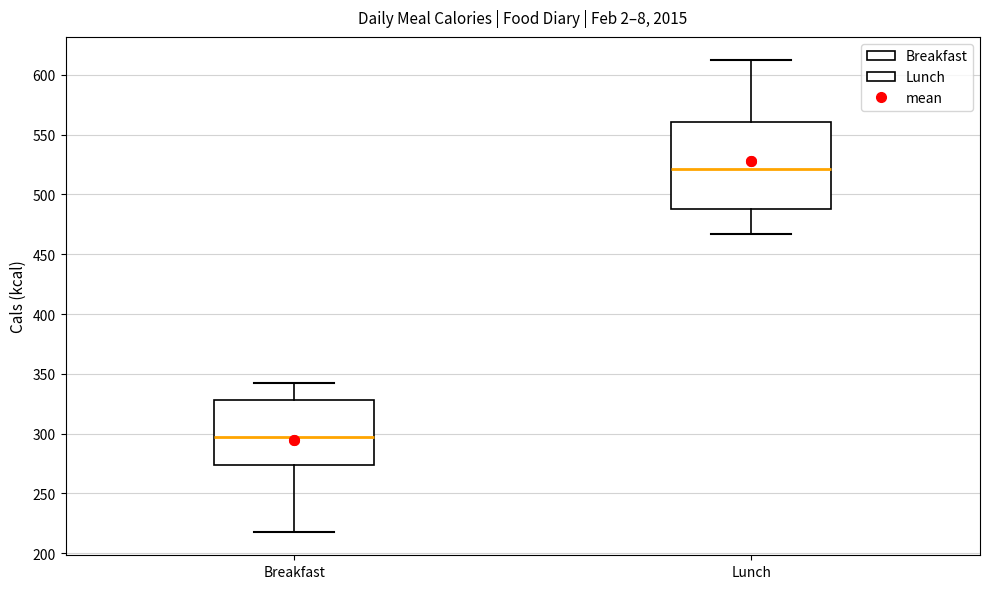

Reading left to right, transcribe this box plot: for each box, give where its median line is, the range the box spans, and where its two whiskers end, as read against the y-axis. The values are not printed on the chart, so give them approximately, as read against the axis.

Breakfast: median 295, box 275 to 330, whiskers 220 to 340
Lunch: median 520, box 490 to 560, whiskers 465 to 610